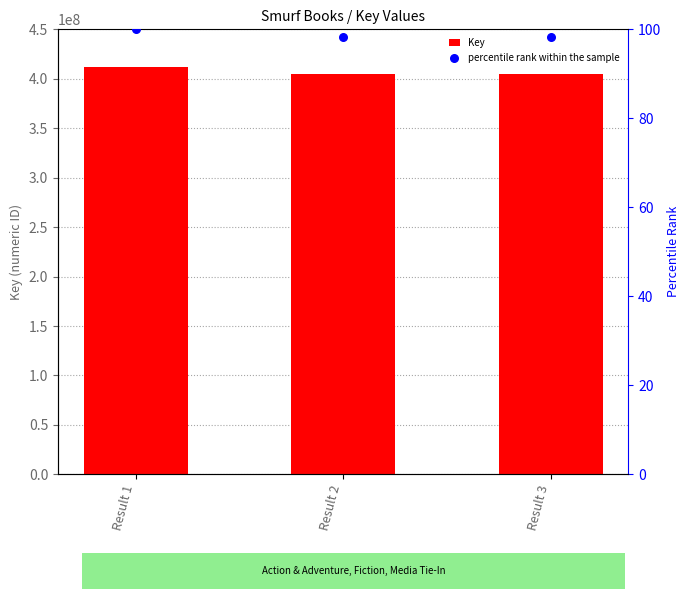

At which category is the sum across all series the highest?

Result 1